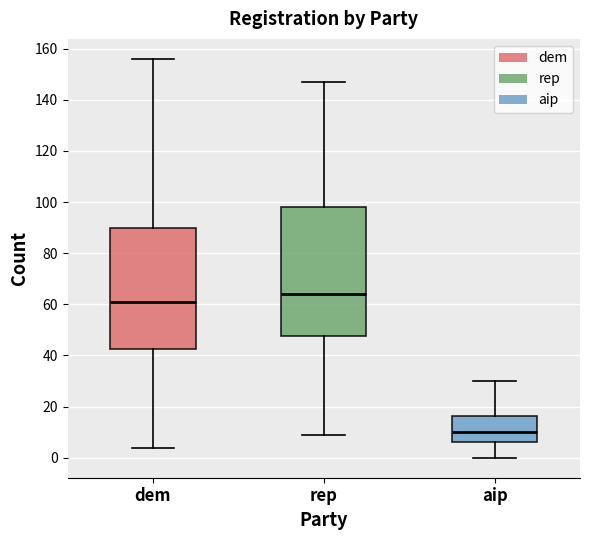

Which box's median line is the lowest?

aip